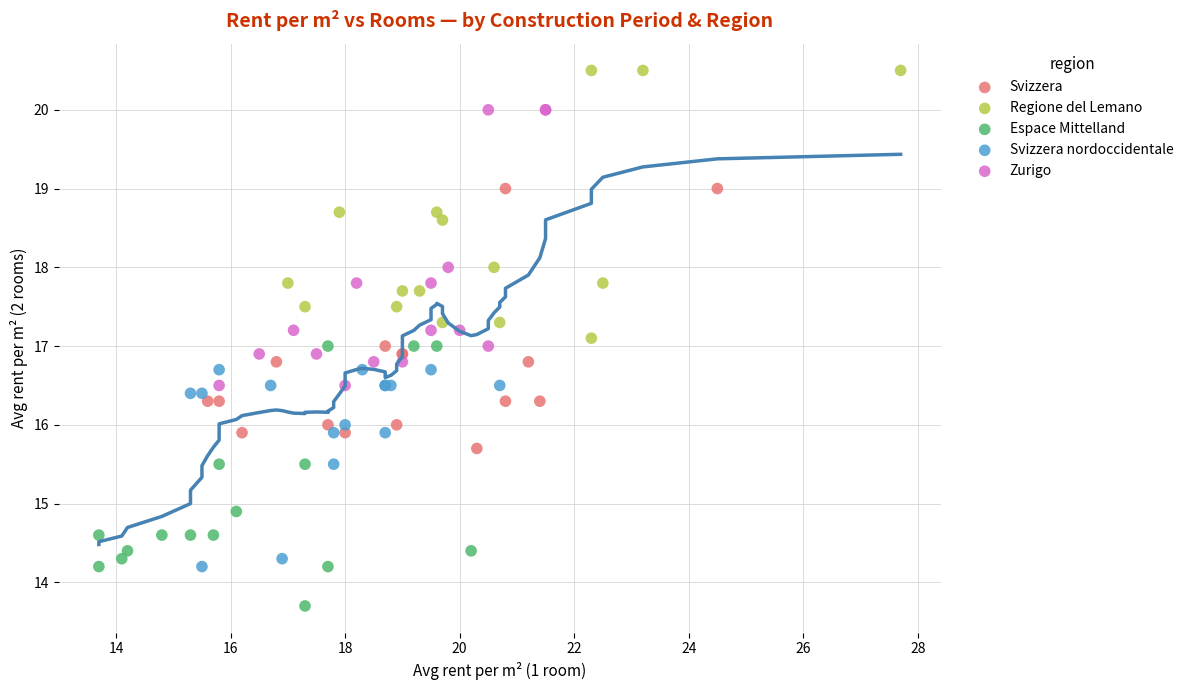

What are all the series names shown in the legend?

Svizzera, Regione del Lemano, Espace Mittelland, Svizzera nordoccidentale, Zurigo